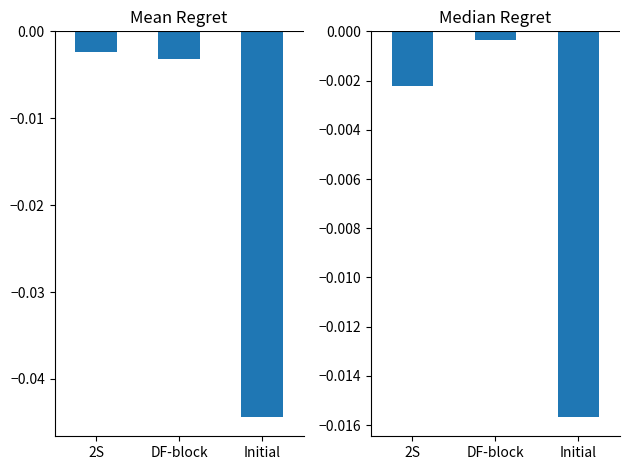

At which category is the sum across all series the highest?

DF-block